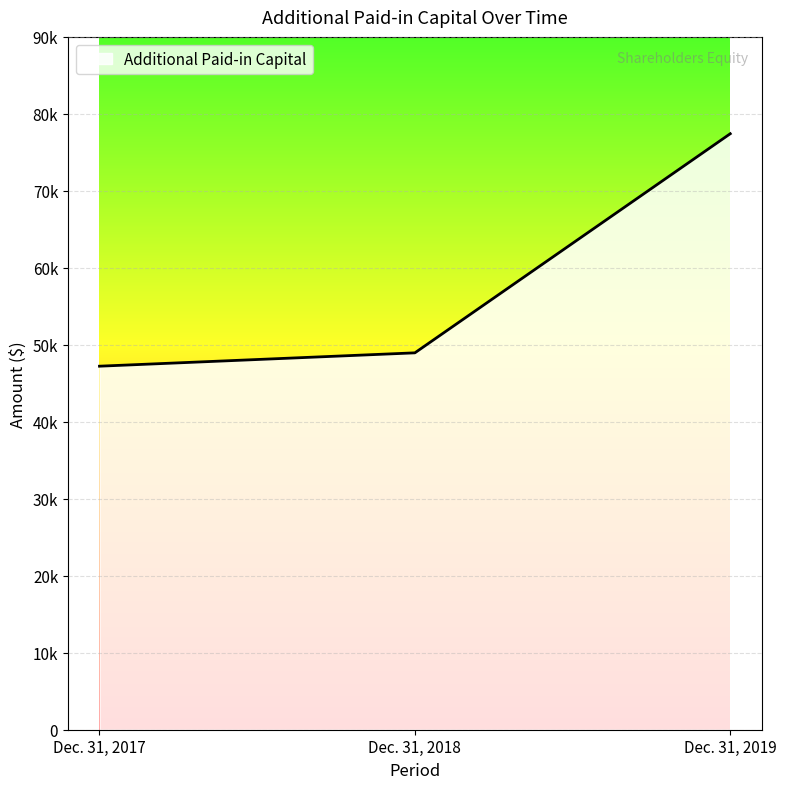

Is this an area chart (filled region under the line)?

Yes